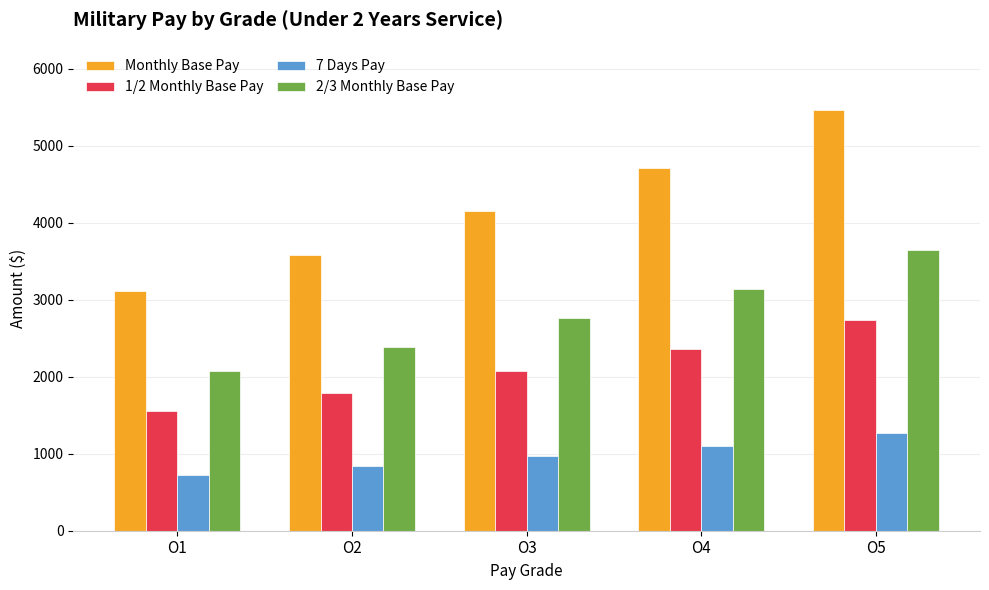

What is the value of the 1/2 Monthly Base Pay bar at the 3rd from the left?

2071.0